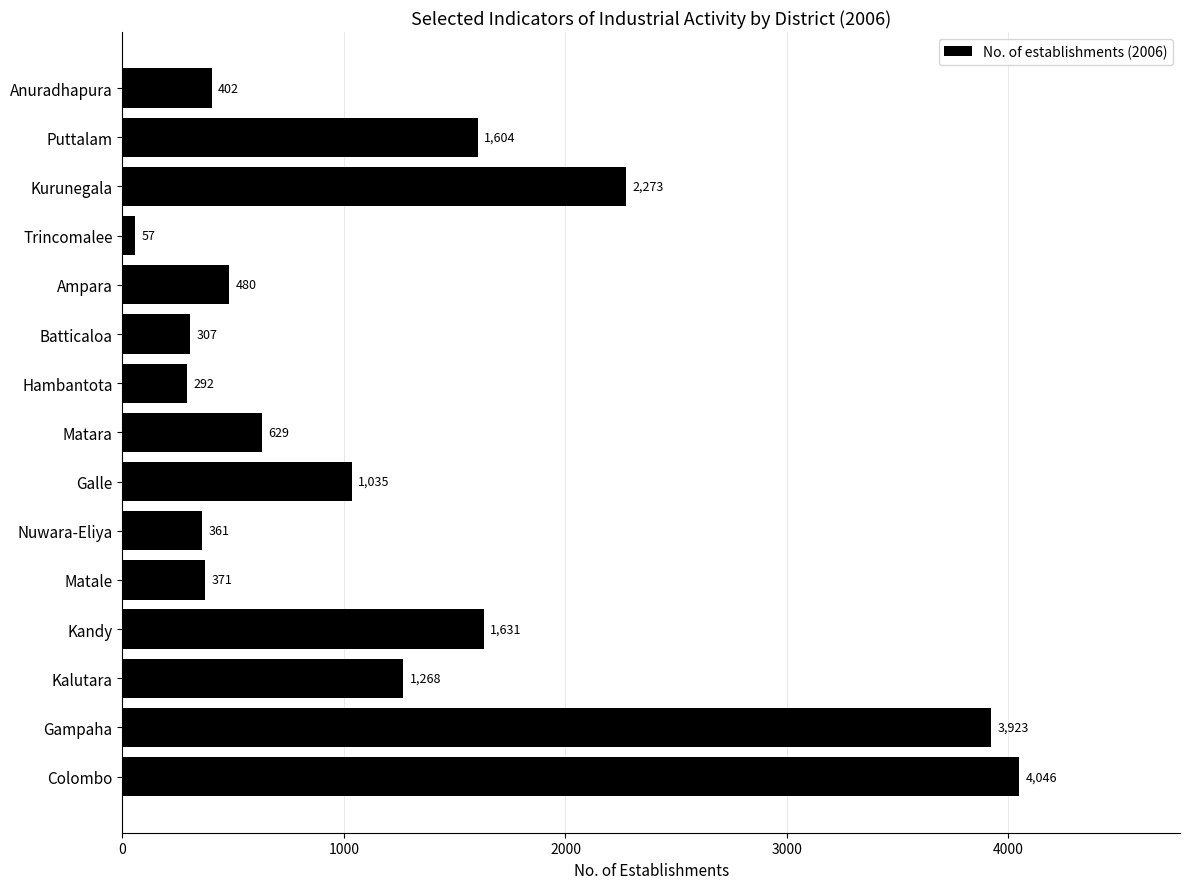

At which category does the chart reach its minimum across all series?

Trincomalee